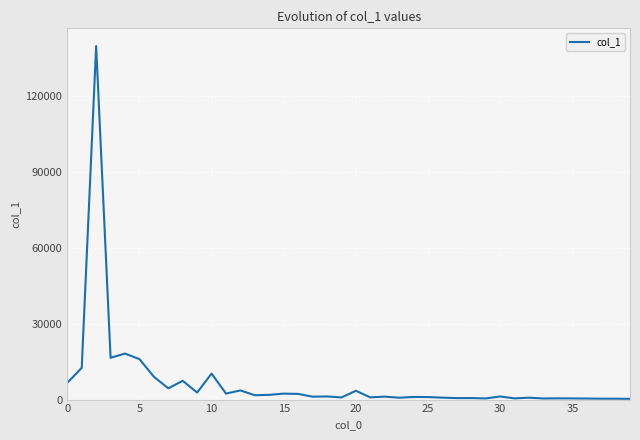

What is the maximum value shown in the chart?

139977